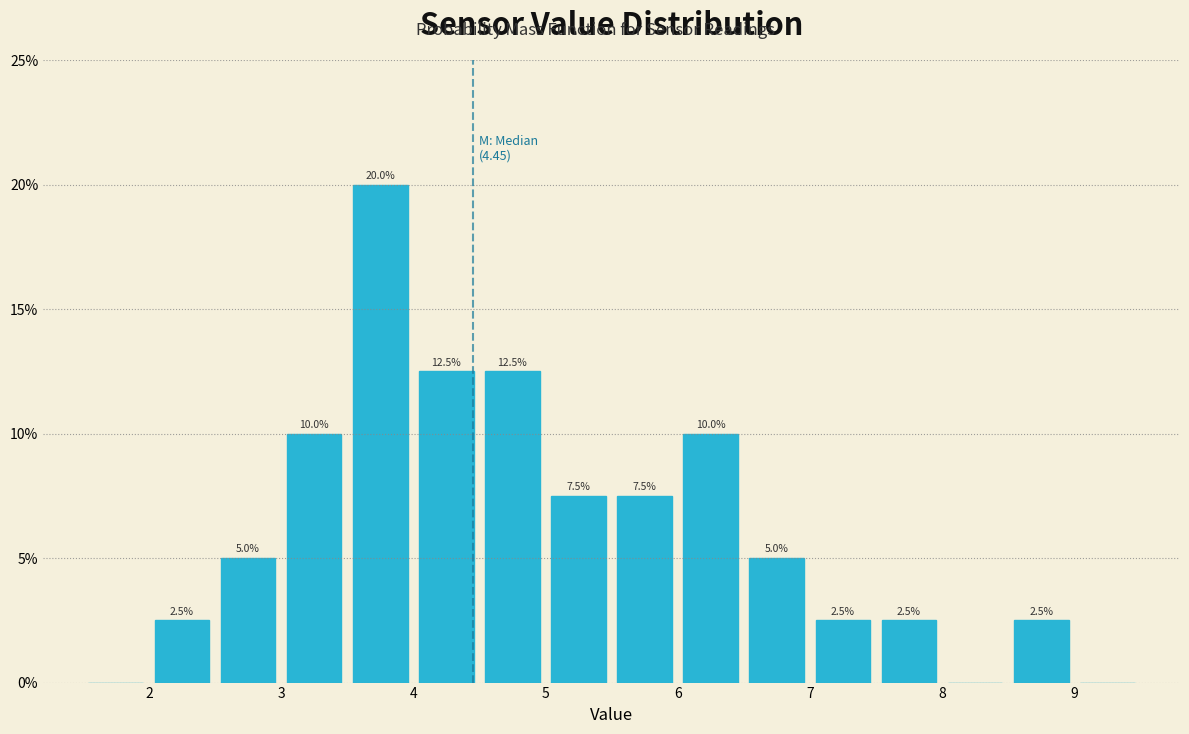

Over which range of the x-axis is the bar tallest?

3.5 to 4.0